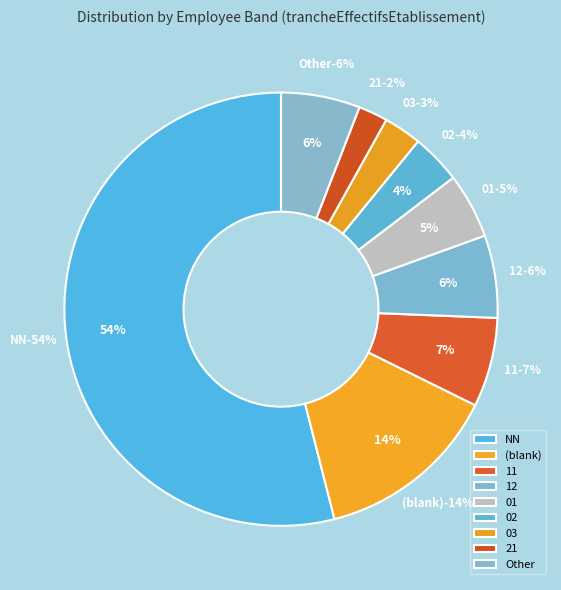

To the nearest percent, what portion does  represent?

14%